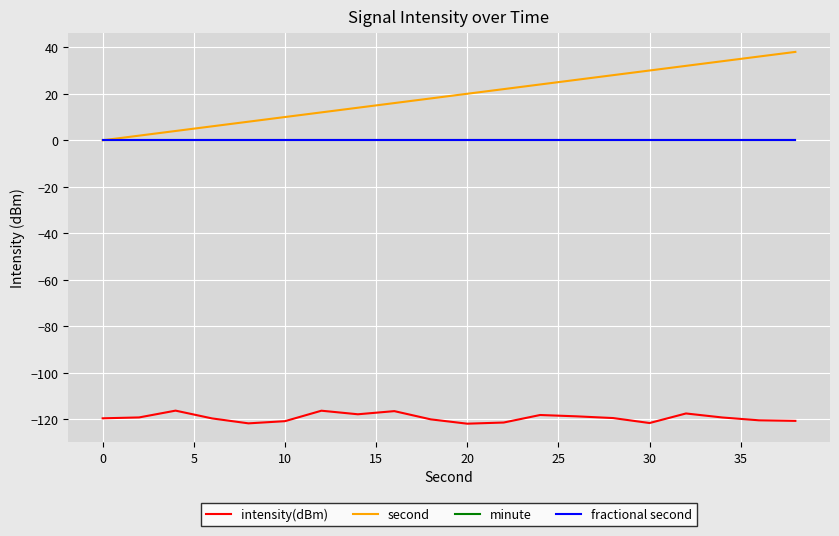

Is this an area chart (filled region under the line)?

No